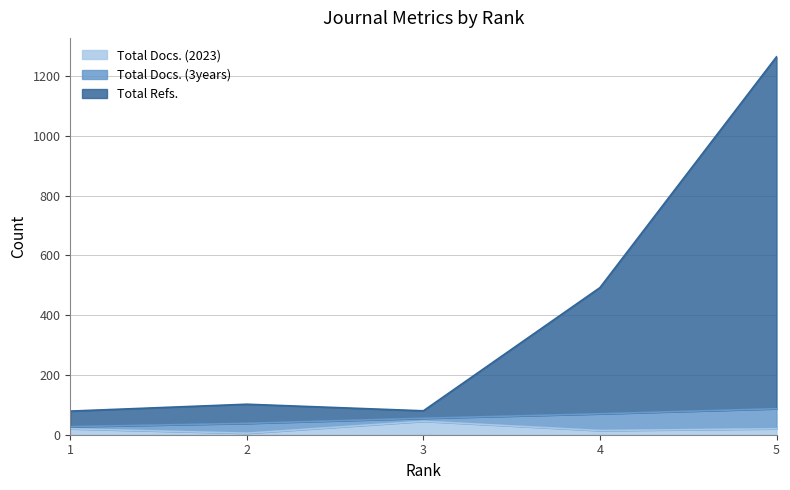

Which category has the highest value in the Total Docs. (2023) series?

3